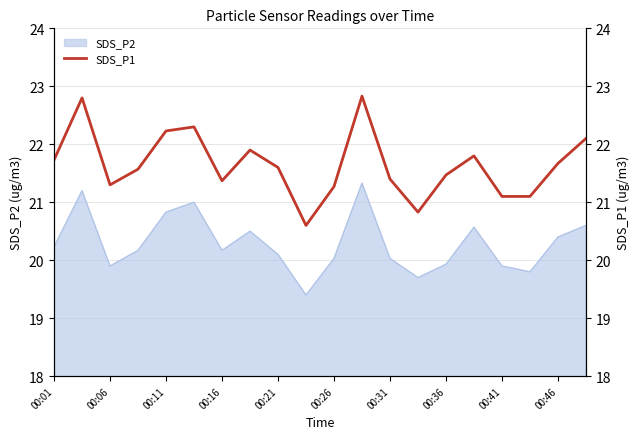

What is the minimum value for SDS_P2?

19.4